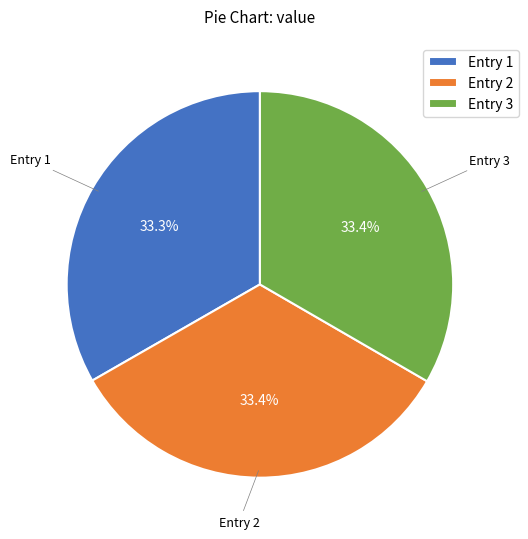

Does any single category account for the majority?

No